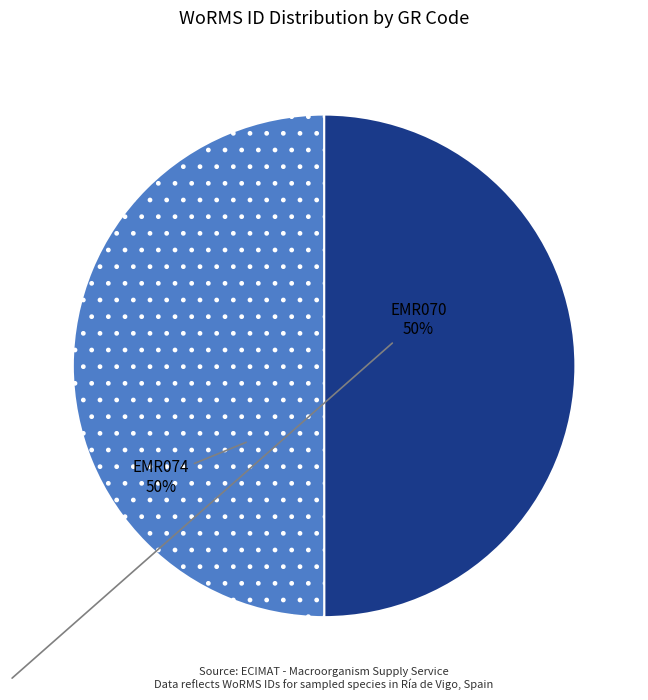

Rank the categories by value from highest to lowest.

EMR074, EMR070